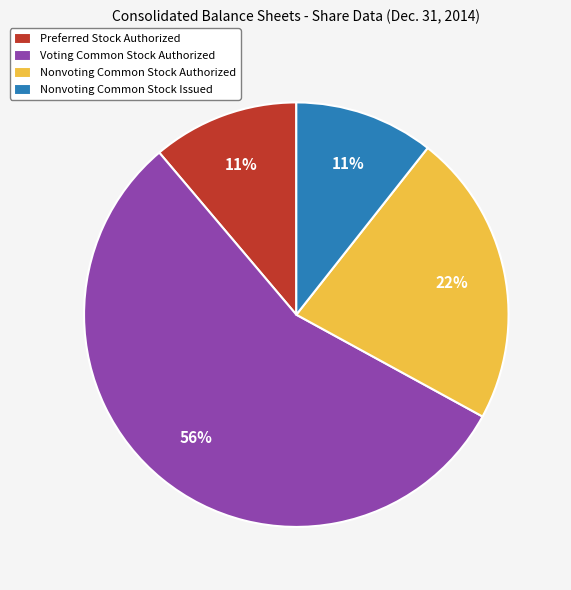

Which category has the biggest portion of the pie?

Voting Common Stock Authorized